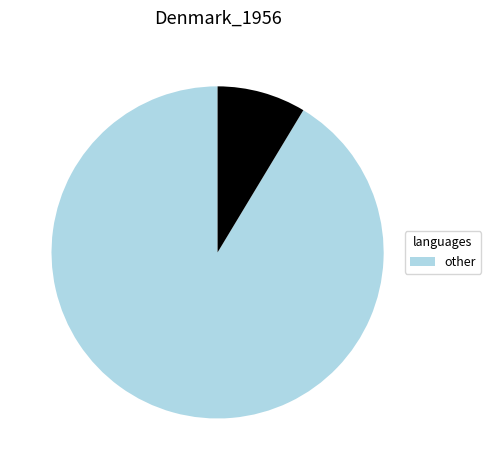

Does any single category account for the majority?

Yes